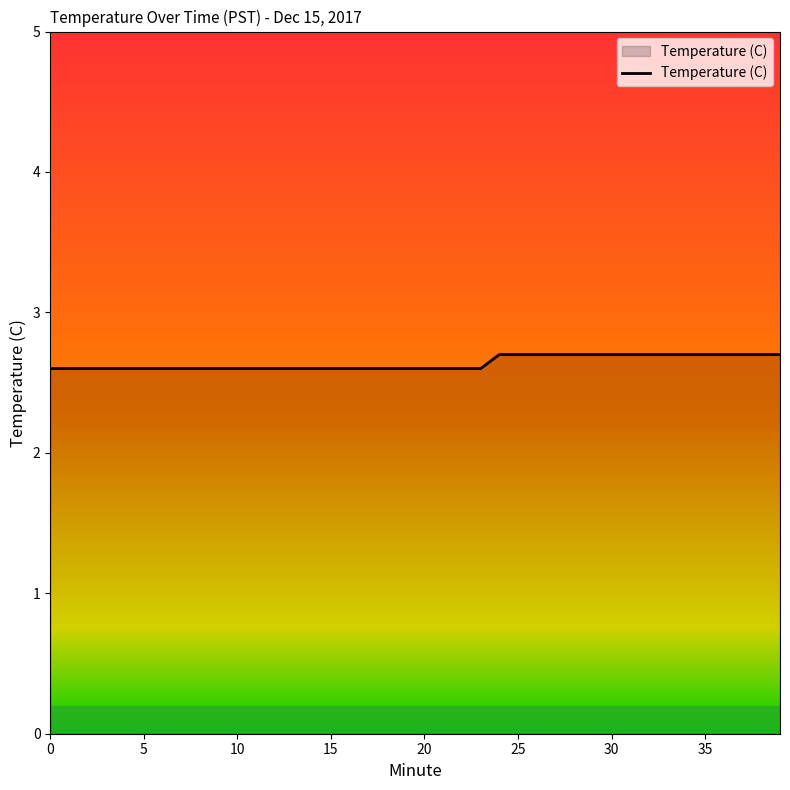

What is the minimum value shown in the chart?

2.6